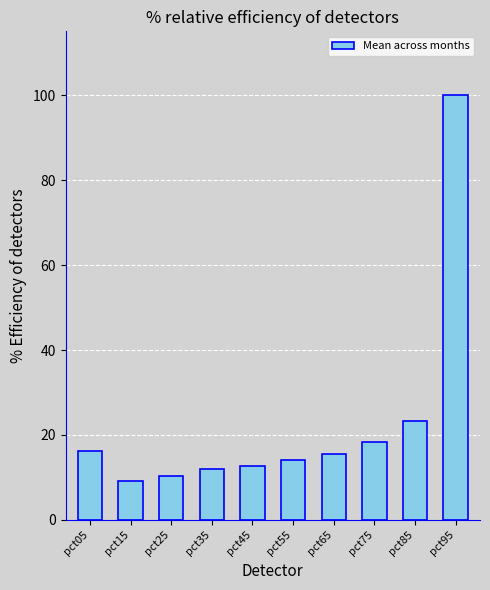

Which category has the highest value across all series?

pct95